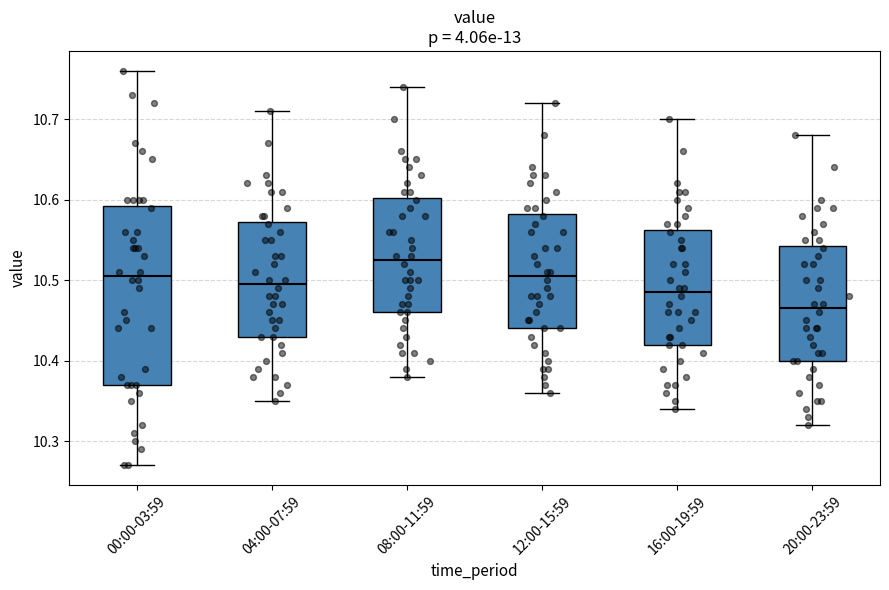

Reading left to right, transcribe this box plot: for each box, give where its median line is, the range the box spans, and where its two whiskers end, as read against the y-axis. The values are not printed on the chart, so give them approximately, as read against the axis.

00:00-03:59: median 10.51, box 10.37 to 10.59, whiskers 10.27 to 10.76
04:00-07:59: median 10.50, box 10.43 to 10.57, whiskers 10.35 to 10.71
08:00-11:59: median 10.53, box 10.46 to 10.60, whiskers 10.38 to 10.74
12:00-15:59: median 10.51, box 10.44 to 10.58, whiskers 10.36 to 10.72
16:00-19:59: median 10.49, box 10.42 to 10.56, whiskers 10.34 to 10.70
20:00-23:59: median 10.47, box 10.40 to 10.54, whiskers 10.32 to 10.68